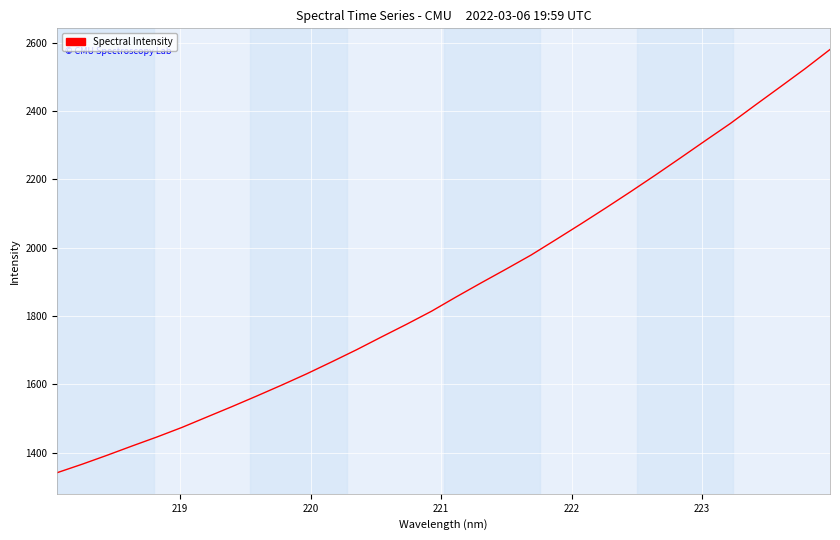

What is the greatest value displayed?

2580.2